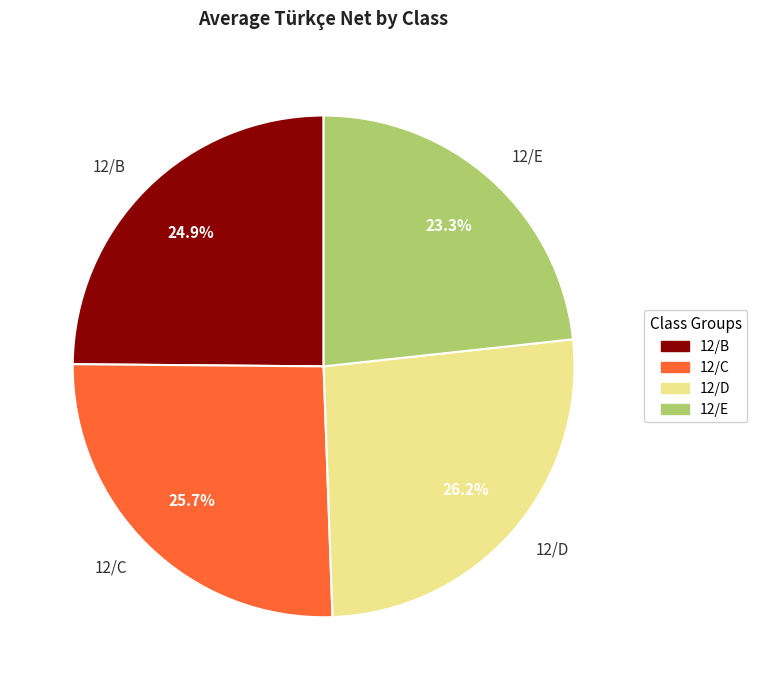

To the nearest percent, what is the difference between the 12/C and 12/B slice percentages?

1%